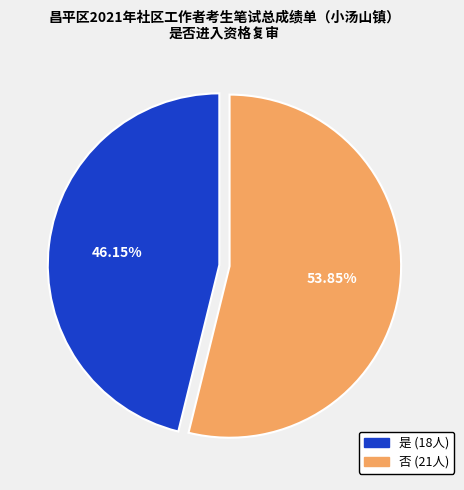

Which category accounts for the majority?

否